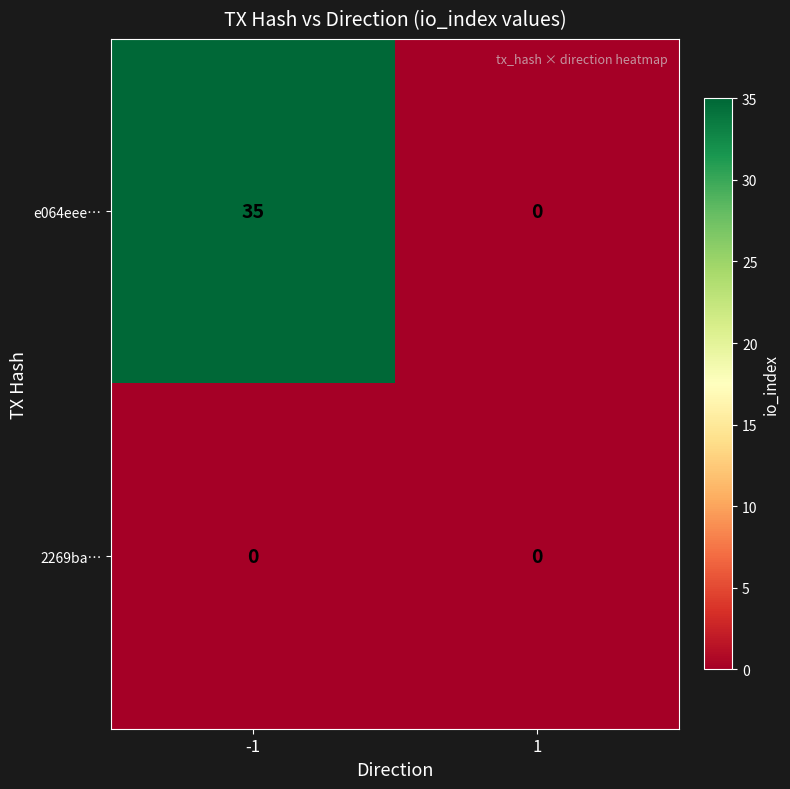

Which series has the largest total across all categories?

e064eee…